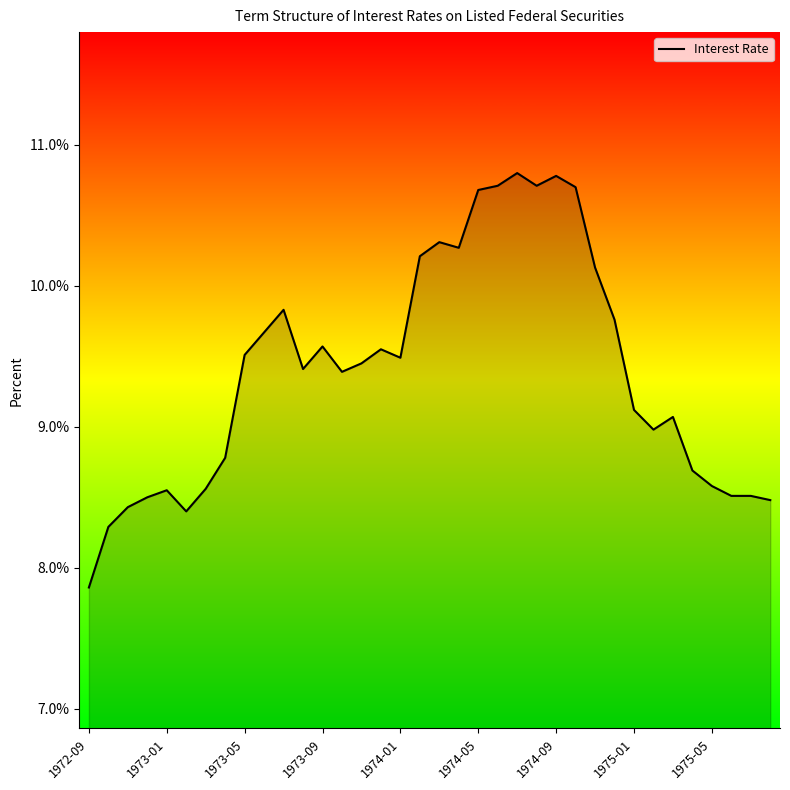

What is the difference between the maximum and minimum values?

2.9